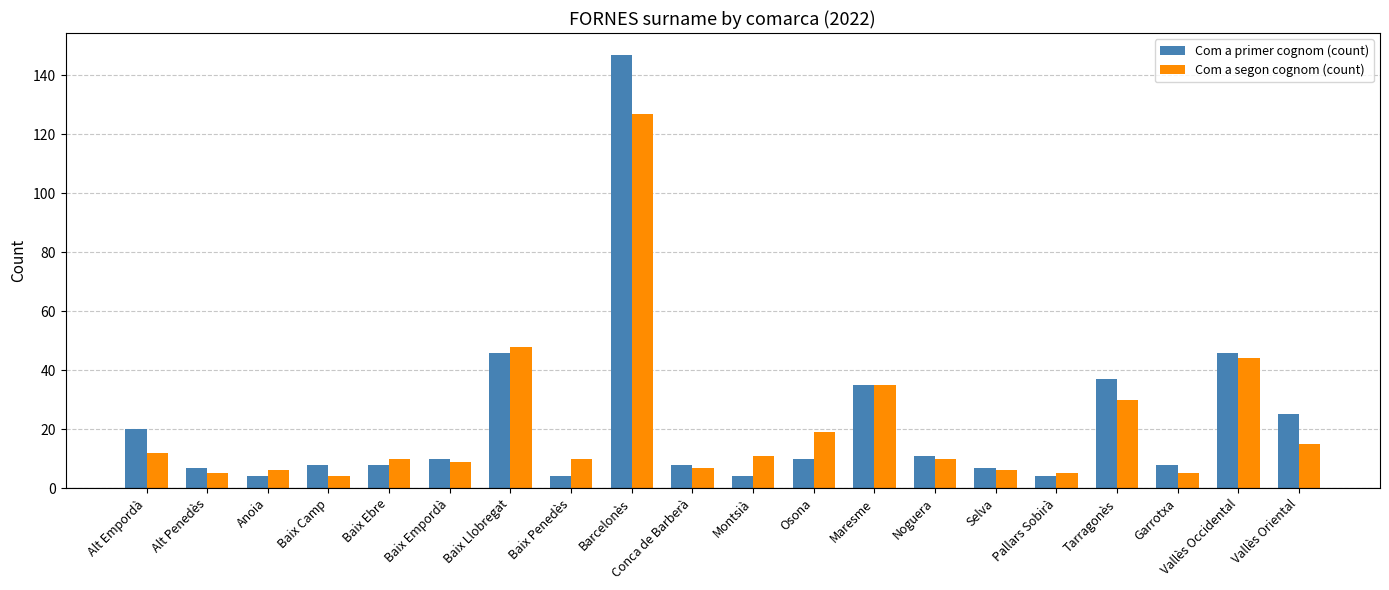

Reading left to right, transcribe all the data shown in this chart.

Com a primer cognom (count): Alt Empordà=20	Alt Penedès=7	Anoia=4	Baix Camp=8	Baix Ebre=8	Baix Empordà=10	Baix Llobregat=46	Baix Penedès=4	Barcelonès=147	Conca de Barberà=8	Montsià=4	Osona=10	Maresme=35	Noguera=11	Selva=7	Pallars Sobirà=4	Tarragonès=37	Garrotxa=8	Vallès Occidental=46	Vallès Oriental=25
Com a segon cognom (count): Alt Empordà=12	Alt Penedès=5	Anoia=6	Baix Camp=4	Baix Ebre=10	Baix Empordà=9	Baix Llobregat=48	Baix Penedès=10	Barcelonès=127	Conca de Barberà=7	Montsià=11	Osona=19	Maresme=35	Noguera=10	Selva=6	Pallars Sobirà=5	Tarragonès=30	Garrotxa=5	Vallès Occidental=44	Vallès Oriental=15